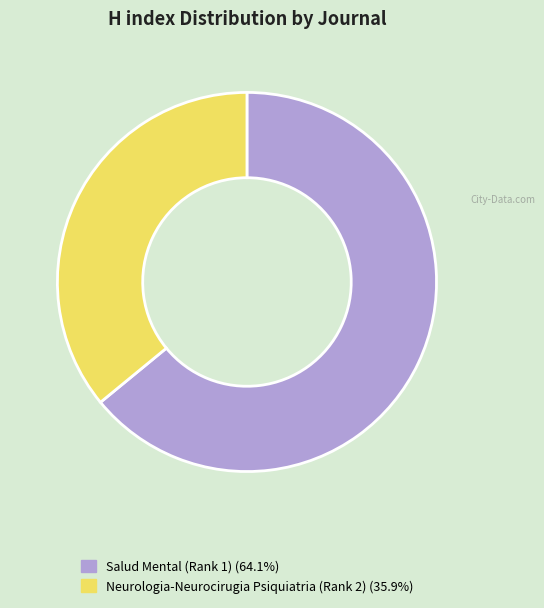

What is the largest slice in the pie chart?

Salud Mental (Rank 1)